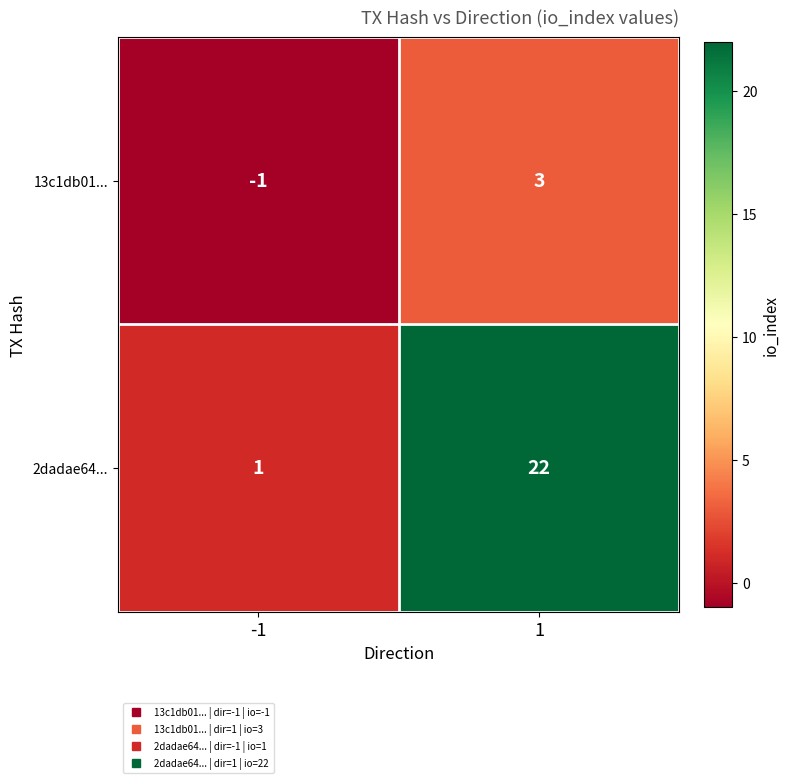

What is the difference between the maximum and minimum values in the 2dadae64... series?

21